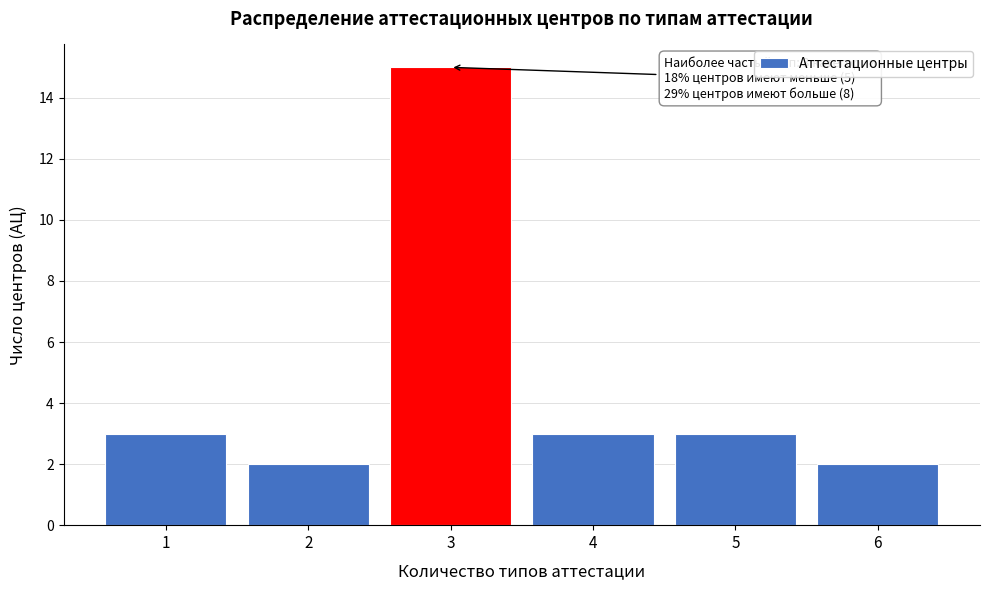

Reading left to right, what are all the values shown in this chart?

1=3	2=2	3=15	4=3	5=3	6=2